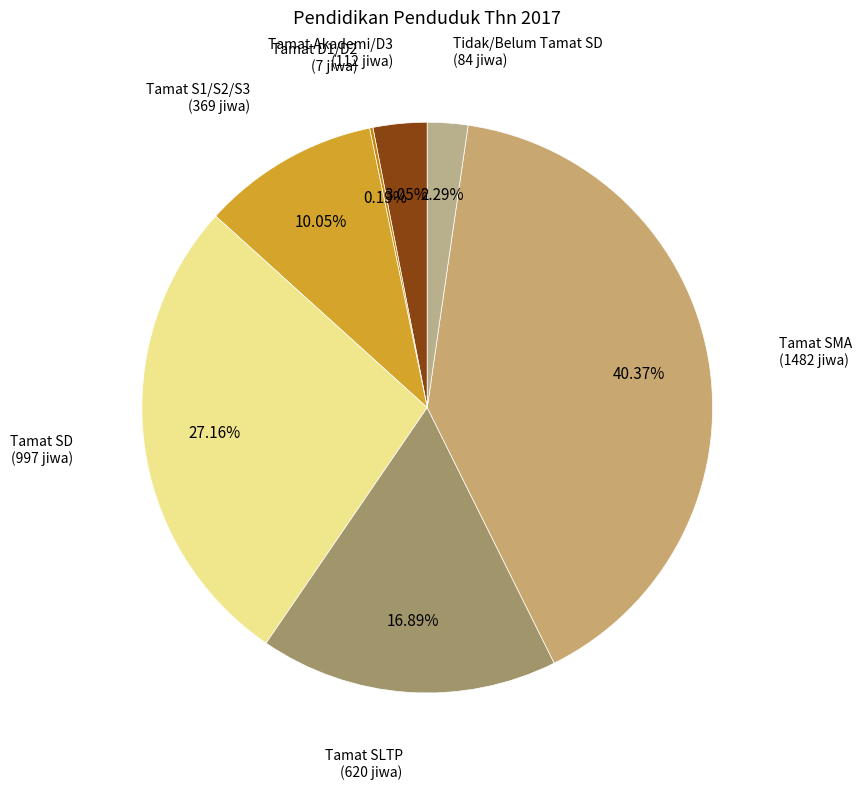

True or false: Tamat SMA accounts for 40% of the total.

True